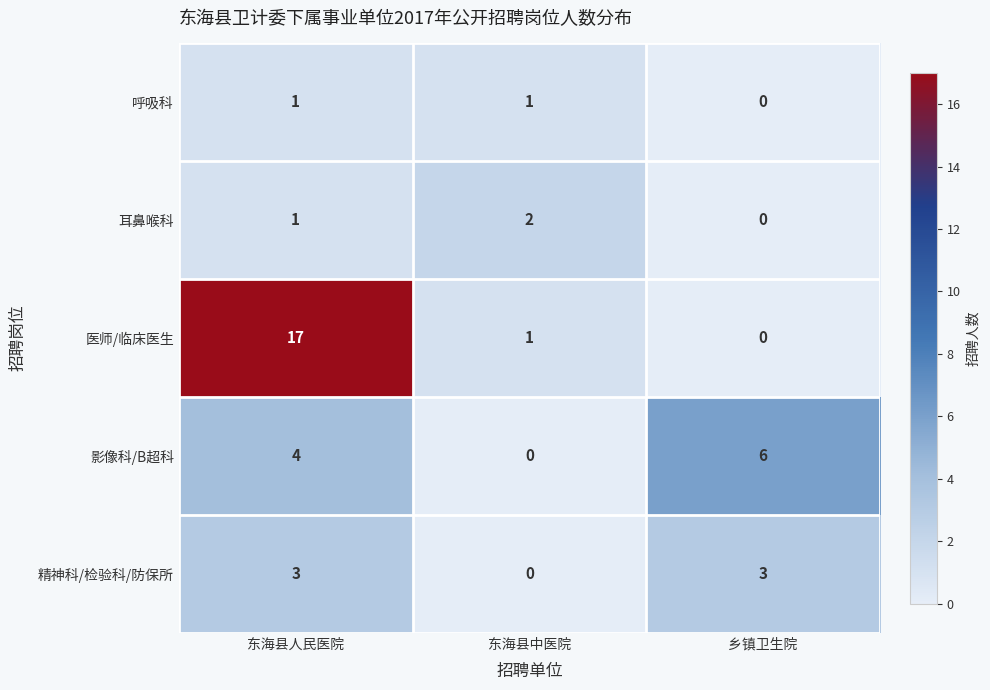

Rank the categories by 医师/临床医生 value from lowest to highest.

乡镇卫生院, 东海县中医院, 东海县人民医院